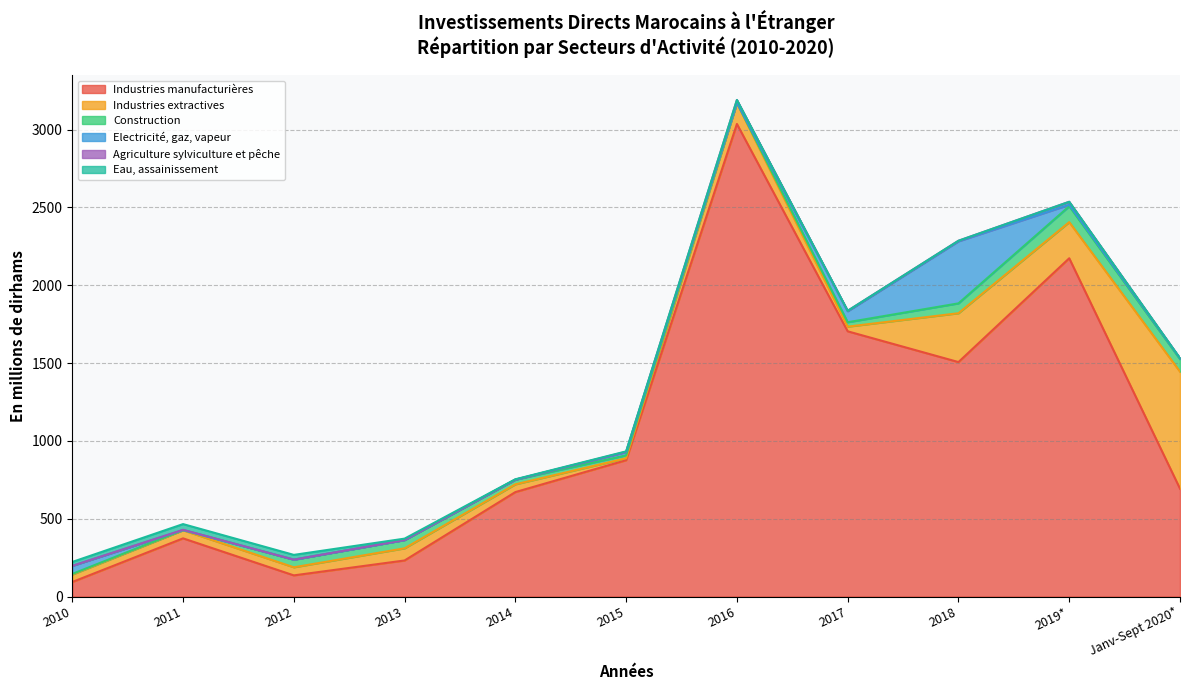

Reading left to right, transcribe all the data shown in this chart.

Industries manufacturières: 2010=93.3	2011=373.8	2012=135.9	2013=231.7	2014=671.2	2015=876.0	2016=3036.8	2017=1704.3	2018=1506.6	2019*=2173.7	Janv-Sept 2020*=693.0
Industries extractives: 2010=47.9	2011=52.1	2012=52.0	2013=78.1	2014=49.8	2015=12.7	2016=133.5	2017=30.0	2018=313.9	2019*=232.2	Janv-Sept 2020*=752.0
Construction: 2010=4.0	2011=1.5	2012=49.2	2013=53.4	2014=30.3	2015=18.5	2016=3.2	2017=28.3	2018=63.4	2019*=102.0	Janv-Sept 2020*=81.0
Electricité, gaz, vapeur: 2010=52.0	2011=0.0	2012=0.0	2013=0.0	2014=0.0	2015=20.8	2016=0.0	2017=70.6	2018=398.6	2019*=9.6	Janv-Sept 2020*=4.0
Agriculture sylviculture et pêche: 2010=0.0	2011=1.4	2012=0.0	2013=0.0	2014=0.0	2015=2.2	2016=17.5	2017=2.9	2018=3.7	2019*=19.2	Janv-Sept 2020*=1.0
Eau, assainissement: 2010=25.0	2011=36.7	2012=30.5	2013=8.9	2014=2.2	2015=2.6	2016=0.0	2017=0.0	2018=0.0	2019*=0.0	Janv-Sept 2020*=0.0